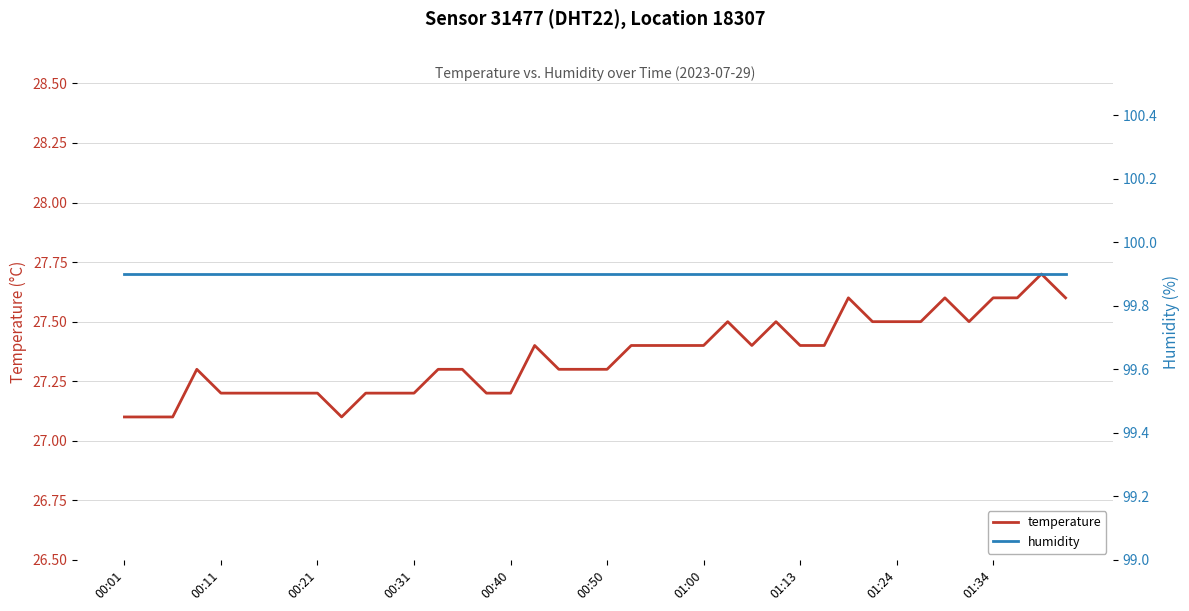

Which category has the lowest value in the humidity series?

00:01